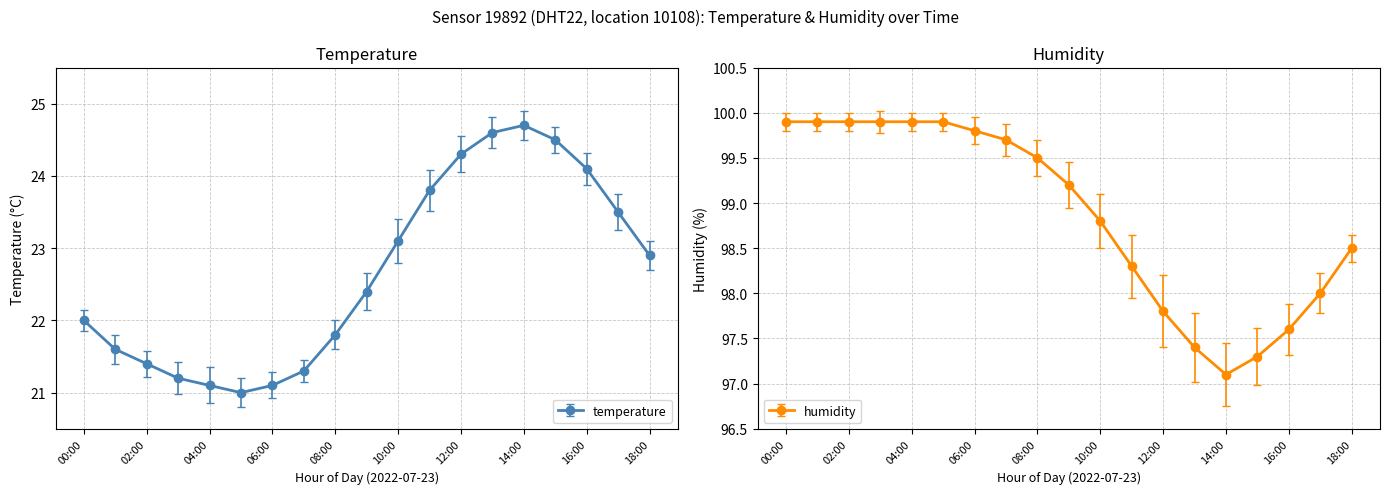

What are all the series names shown in the legend?

temperature, humidity